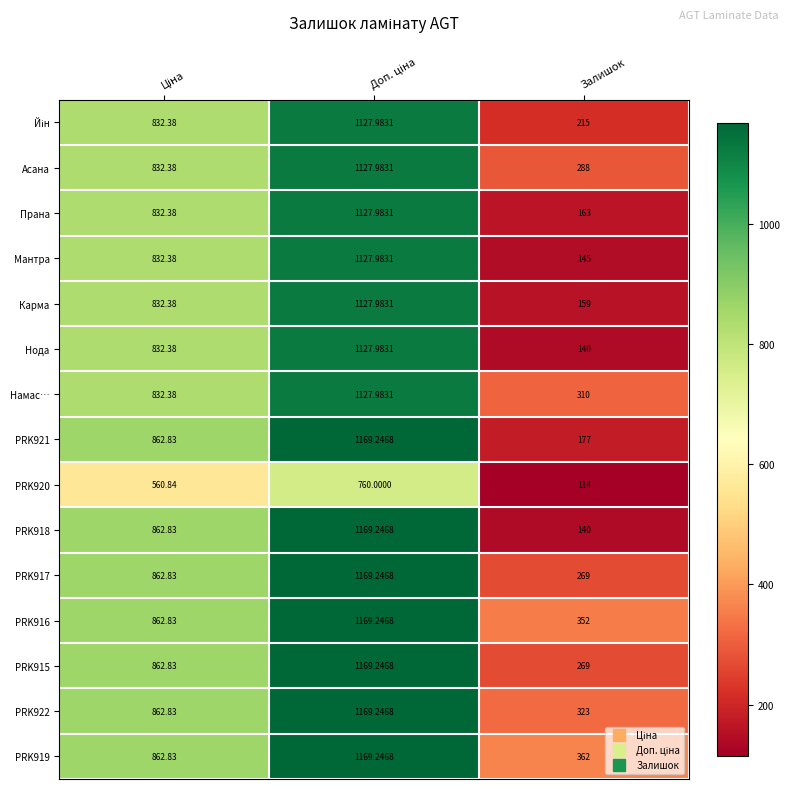

Count the number of data series in this chart.

15